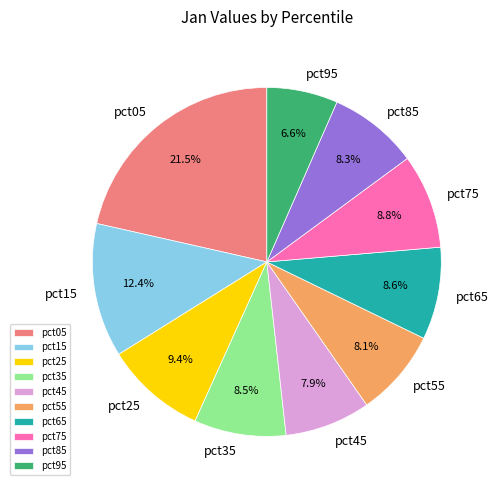

The pct65 slice represents 9% of the pie. True or false?

True